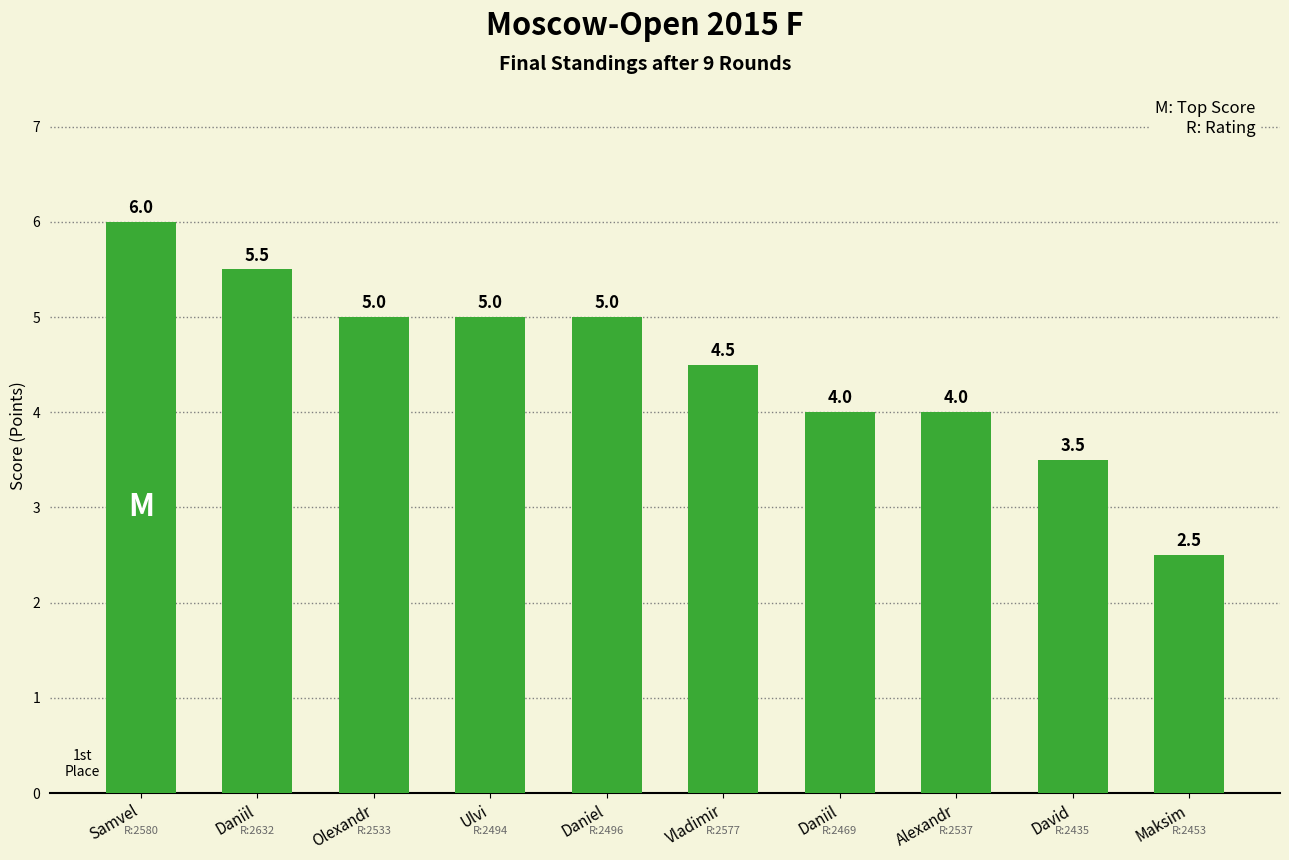

What value does the data have at Daniil?

5.5